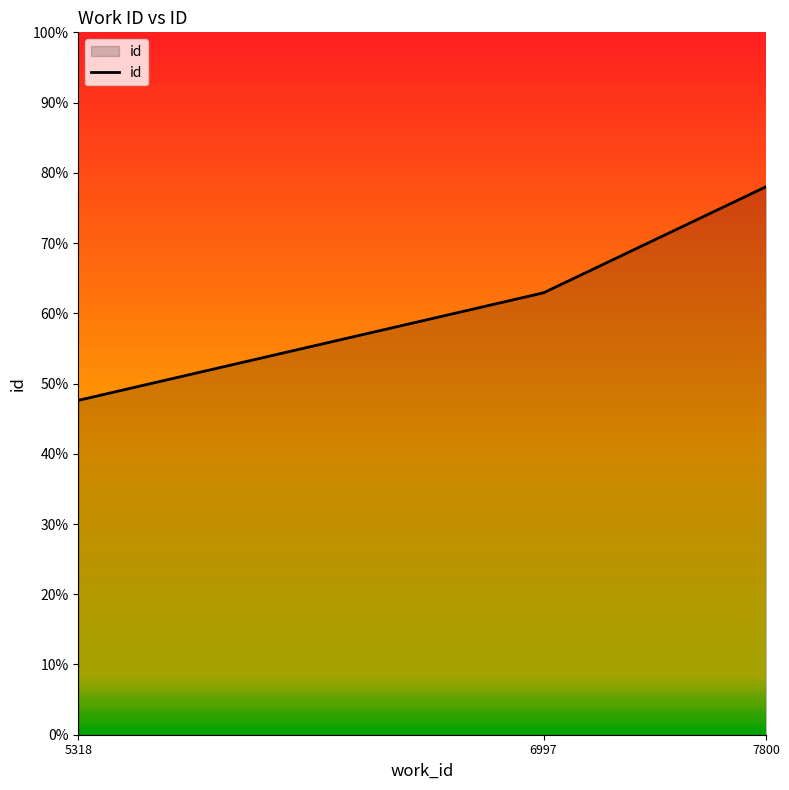

Reading left to right, extract all data points from this chart.

5318=47.6	6997=62.9	7800=78.0